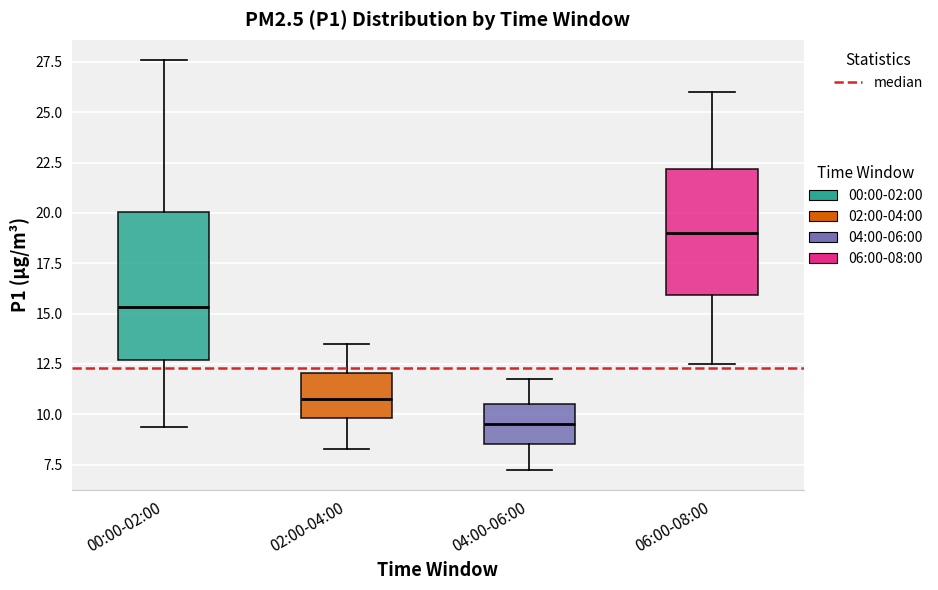

Which box is the tallest, from its lower edge to its upper edge?

00:00-02:00